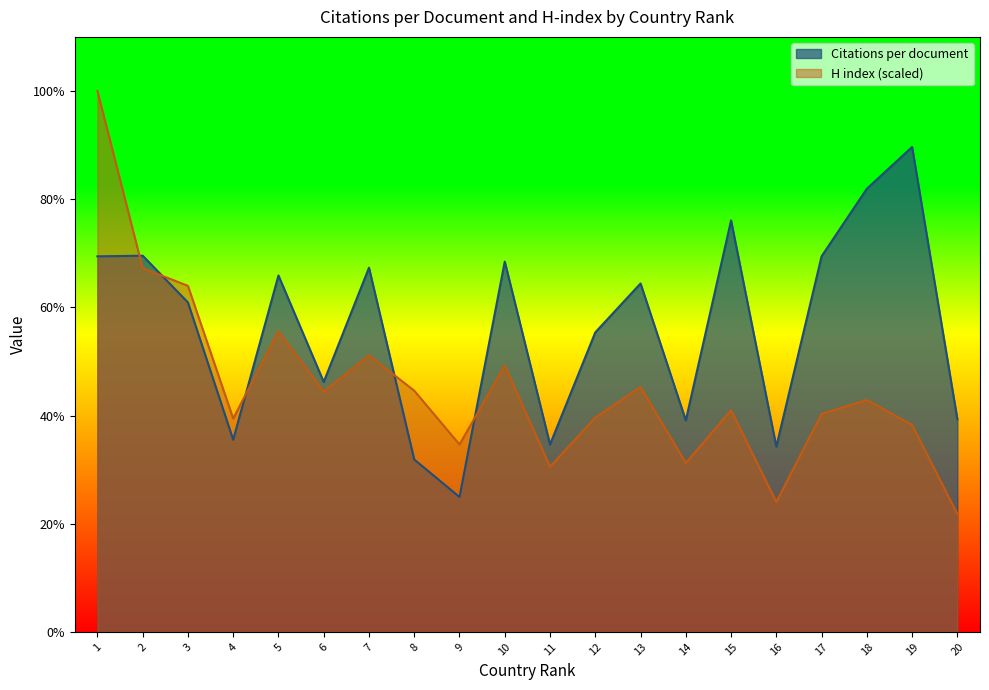

Reading right to left, what are all the values shown in this chart?

Citations per document: 20=39.3	19=89.7	18=81.9	17=69.4	16=34.3	15=76.1	14=39.1	13=64.4	12=55.4	11=34.6	10=68.5	9=24.9	8=31.9	7=67.3	6=46.2	5=65.9	4=35.5	3=60.9	2=69.5	1=69.4
H index: 20=21.8	19=38.3	18=42.9	17=40.3	16=24.0	15=41.0	14=31.2	13=45.3	12=39.6	11=30.5	10=49.2	9=34.6	8=44.6	7=51.1	6=44.4	5=55.6	4=39.5	3=64.0	2=67.2	1=100.0